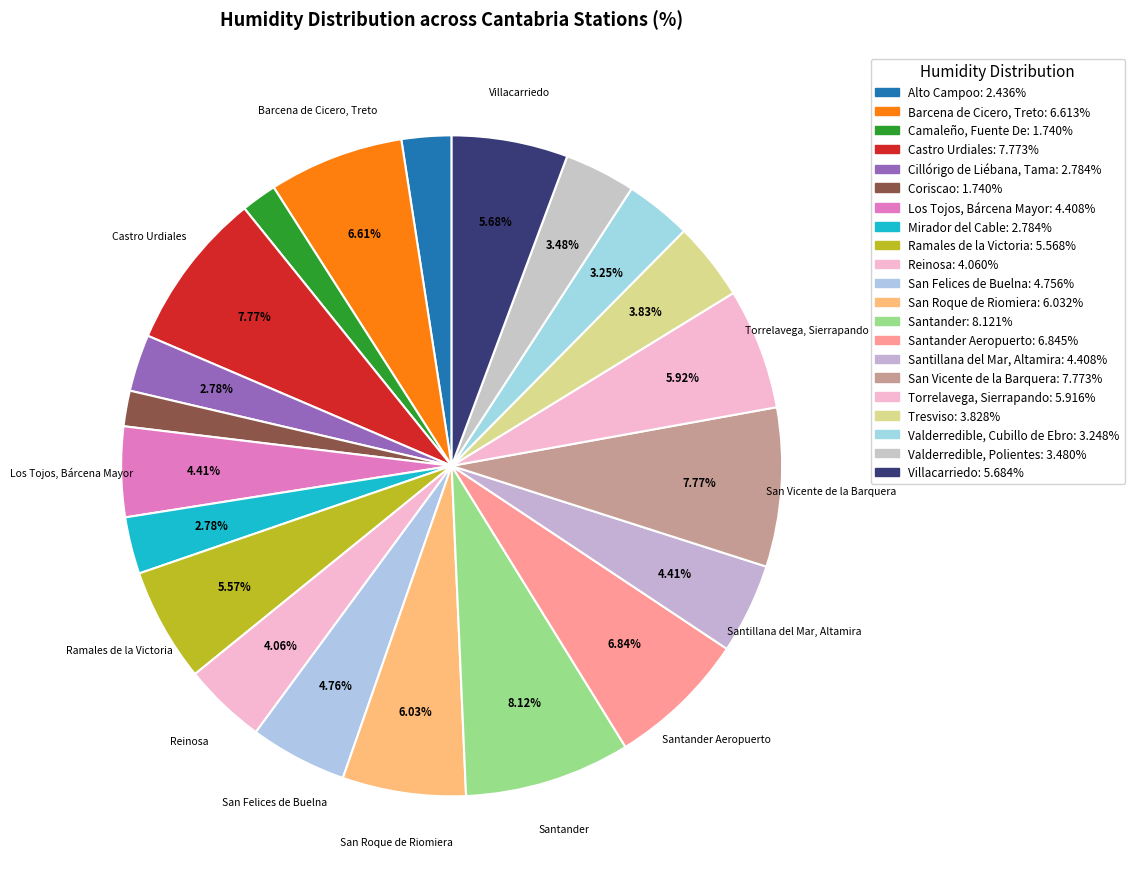

Rank the categories by value from highest to lowest.

Santander, Castro Urdiales, San Vicente de la Barquera, Santander Aeropuerto, Barcena de Cicero, Treto, San Roque de Riomiera, Torrelavega, Sierrapando, Villacarriedo, Ramales de la Victoria, San Felices de Buelna, Los Tojos, Bárcena Mayor, Santillana del Mar, Altamira, Reinosa, Tresviso, Valderredible, Polientes, Valderredible, Cubillo de Ebro, Cillórigo de Liébana, Tama, Mirador del Cable, Alto Campoo, Camaleño, Fuente De, Coriscao